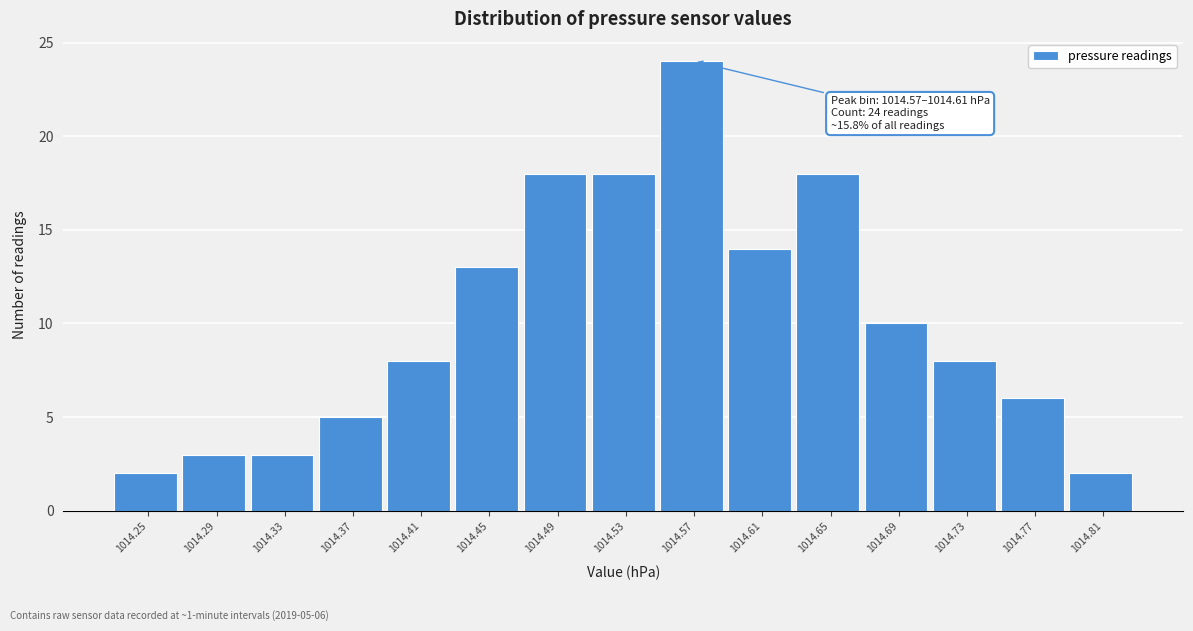

Reading left to right, transcribe all the data shown in this chart.

2	3	3	5	8	13	18	18	24	14	18	10	8	6	2